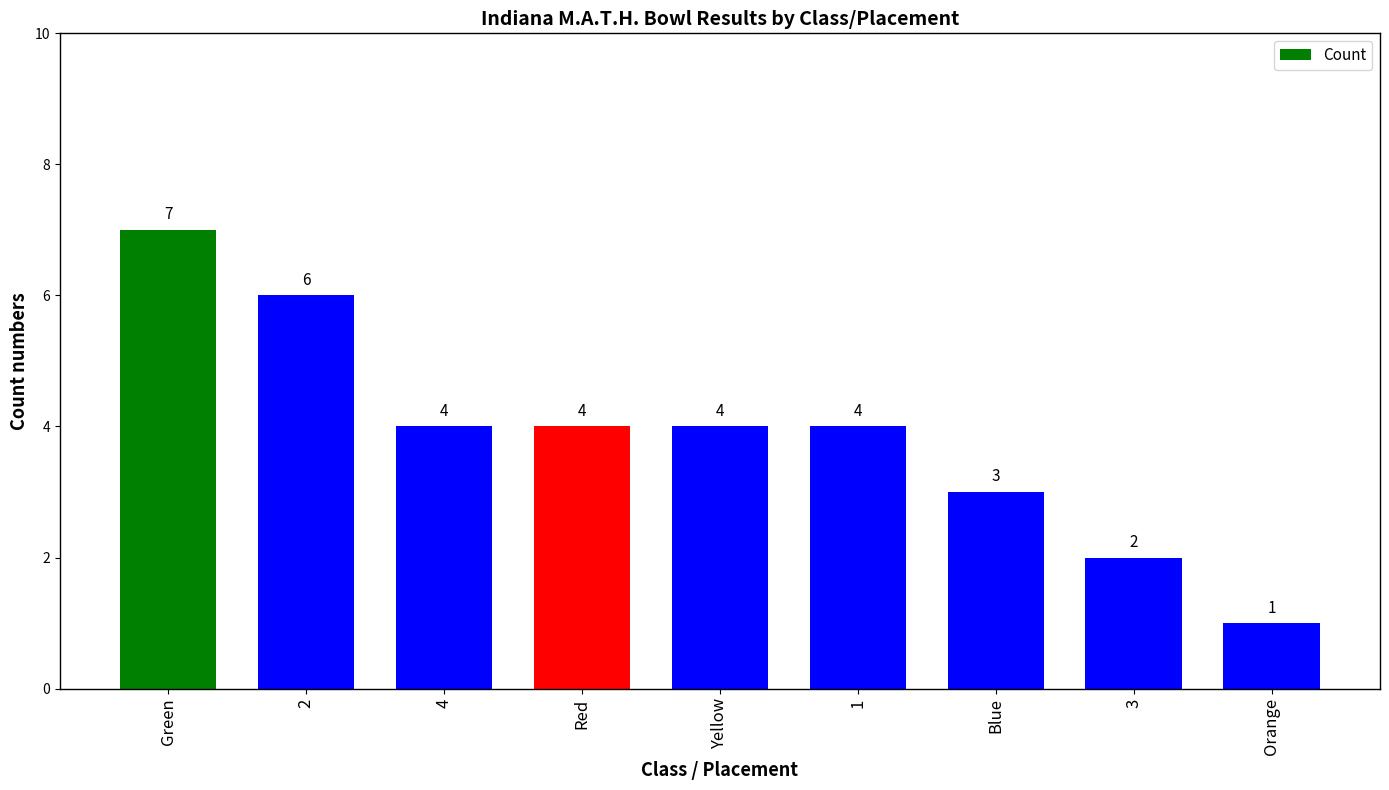

Which has a higher value, Green or 1?

Green